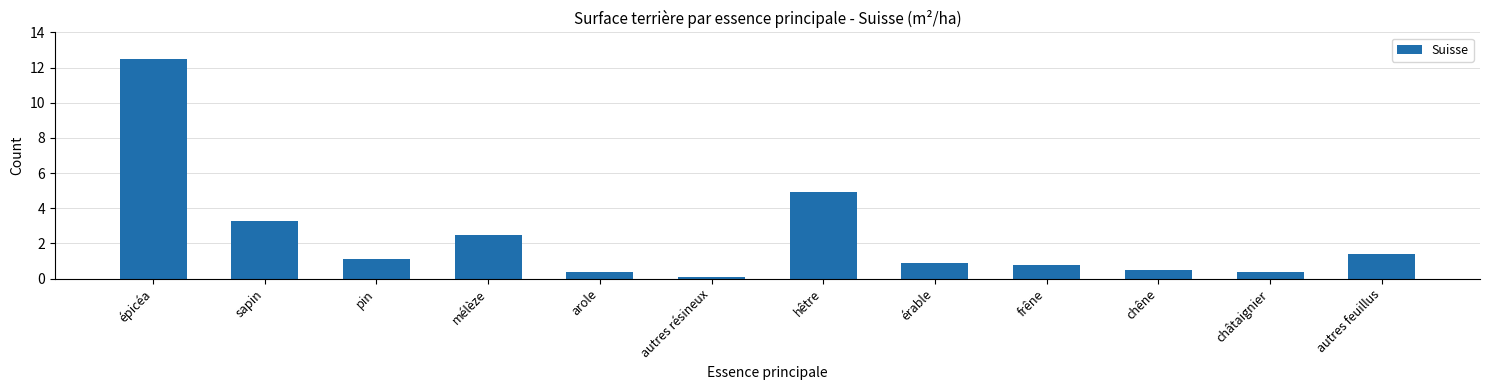

Is it true that the value at autres feuillus is 0.5?

False